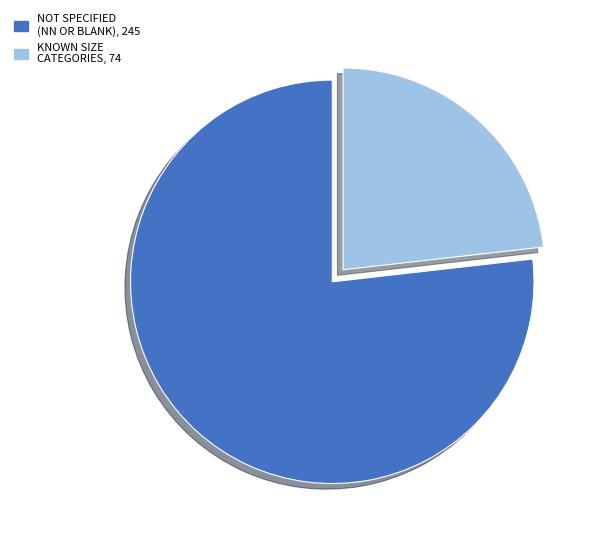

Is there a majority slice in this chart?

Yes